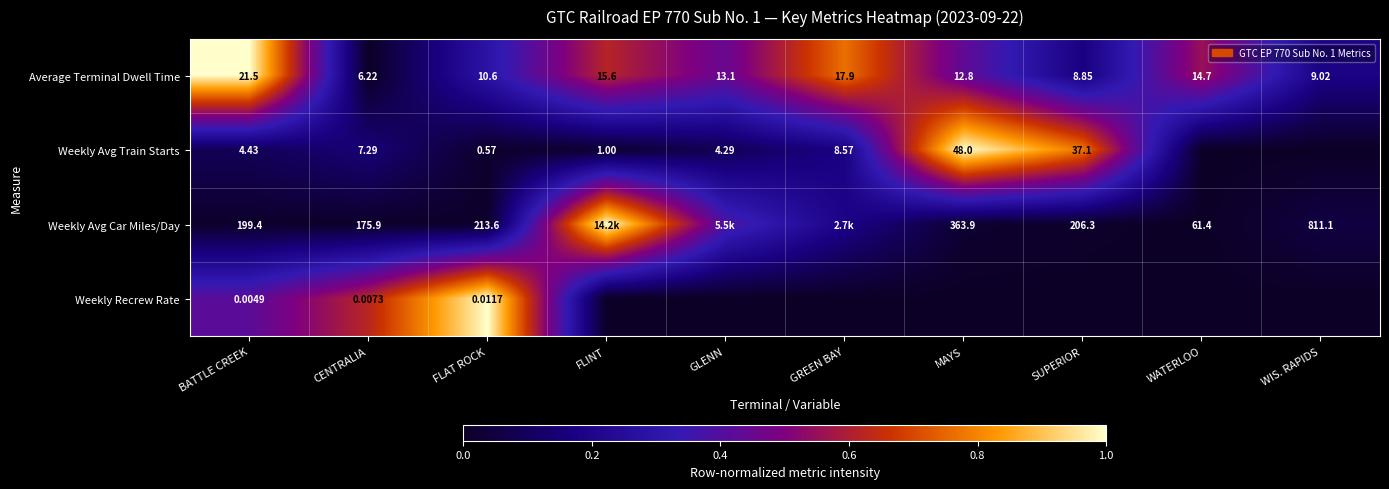

Is the value of Average Terminal Dwell Time at BATTLE CREEK greater than the value of Weekly Avg Train Starts at MAYS?

No